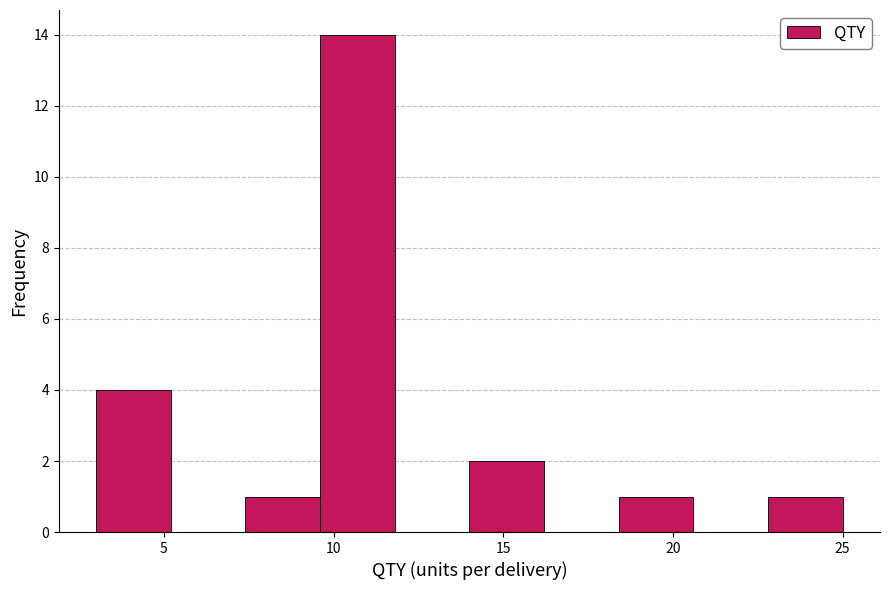

What is the height of the bar covering 22.8 to 25.0 on the x-axis? Neither the bar edges nor the heights are printed on the chart, so give them approximately, as read against the axes.

1